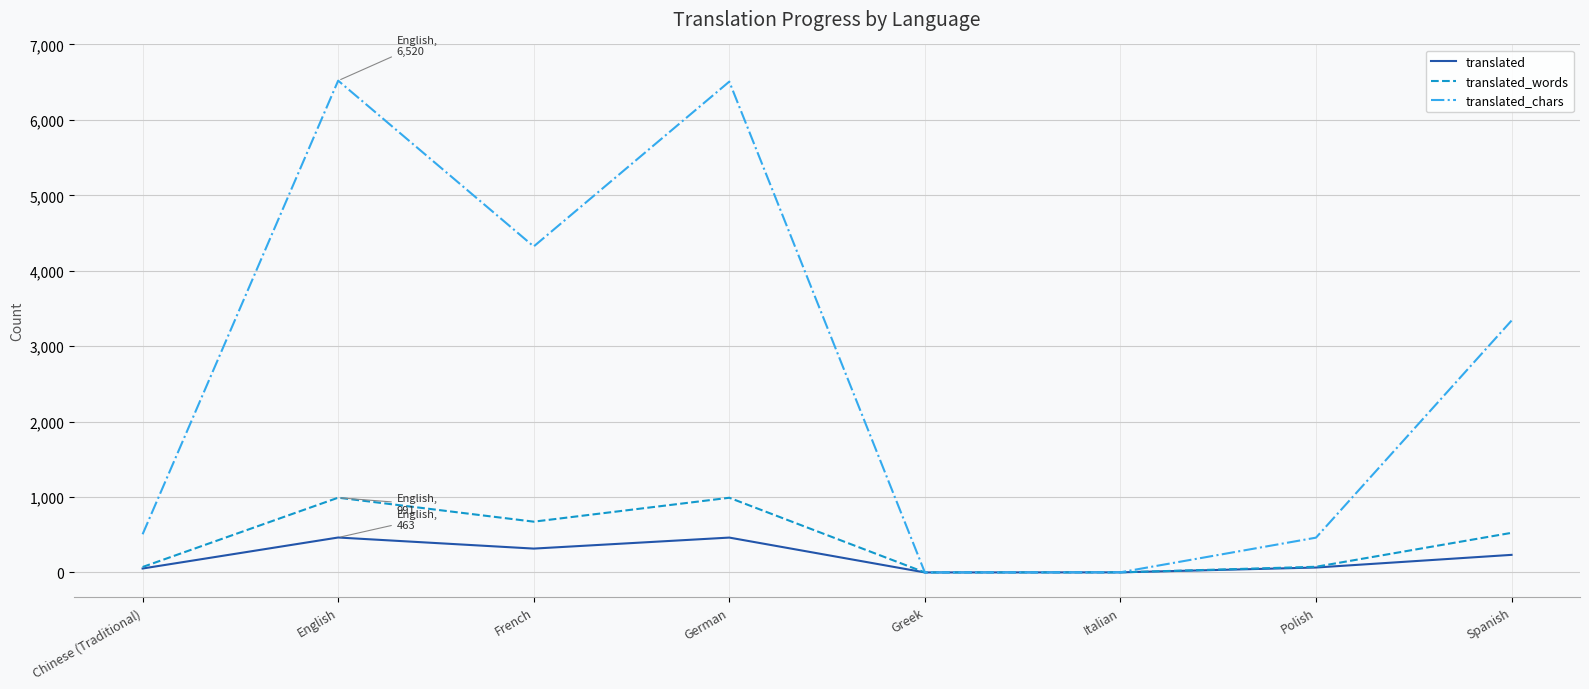

Which series has the largest range (max minus min)?

translated_chars